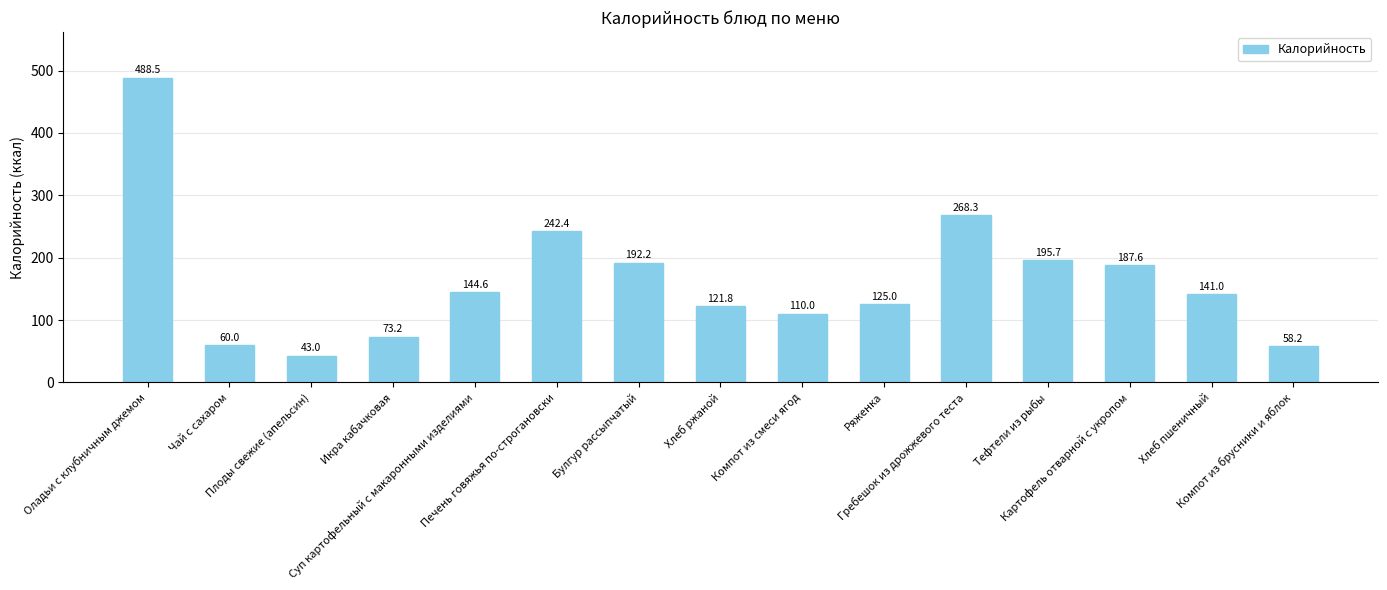

What is the difference between the maximum and minimum values?

445.5